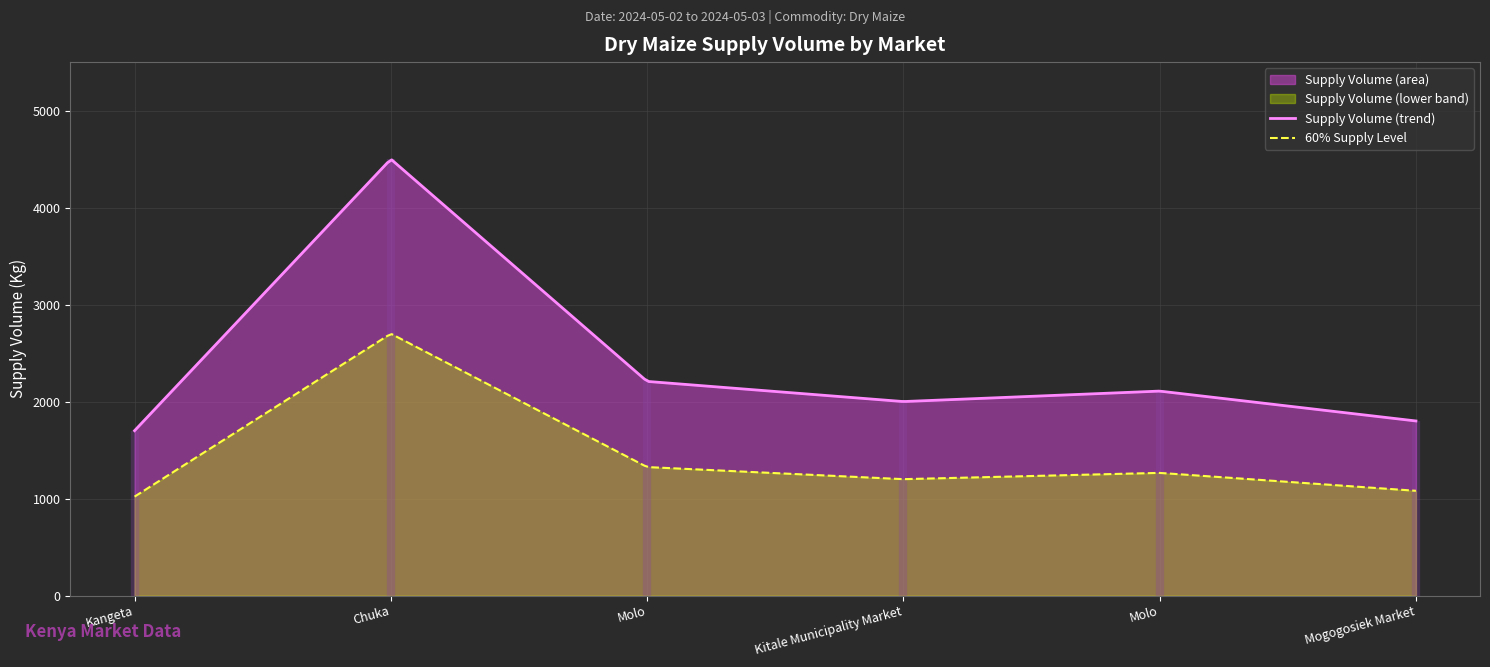

How many points are lower than both their immediate neighbors (excluding endpoints)?

1